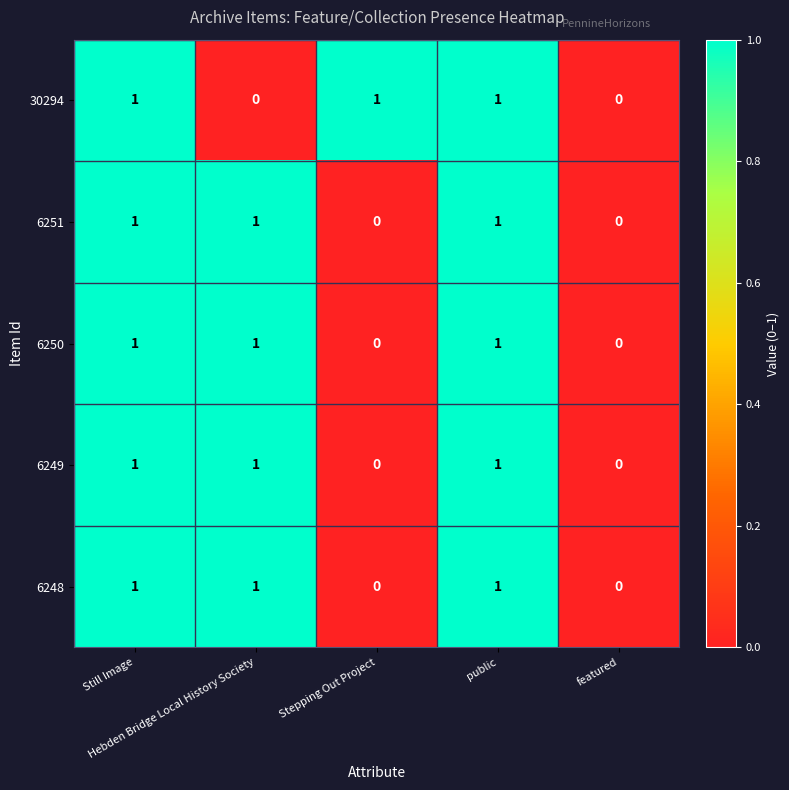

What is the sum of all 6251 values?

3